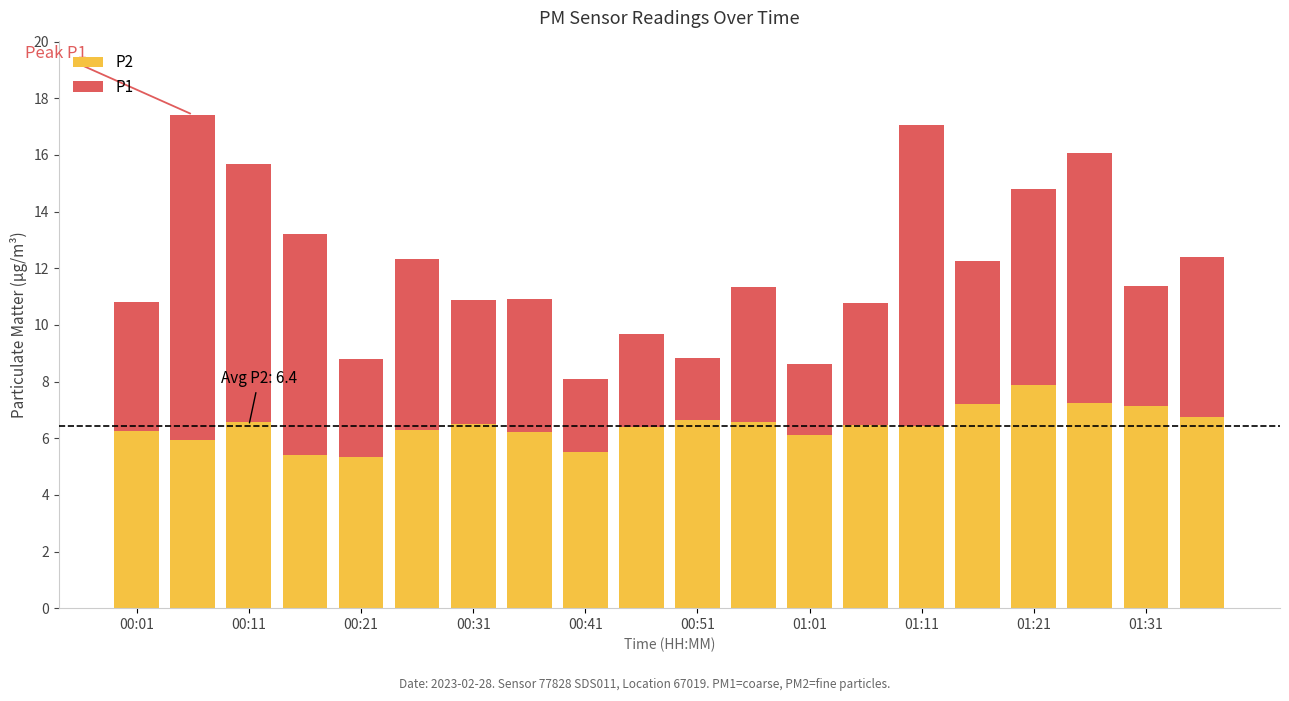

What is the highest value of the P2 series?

7.9